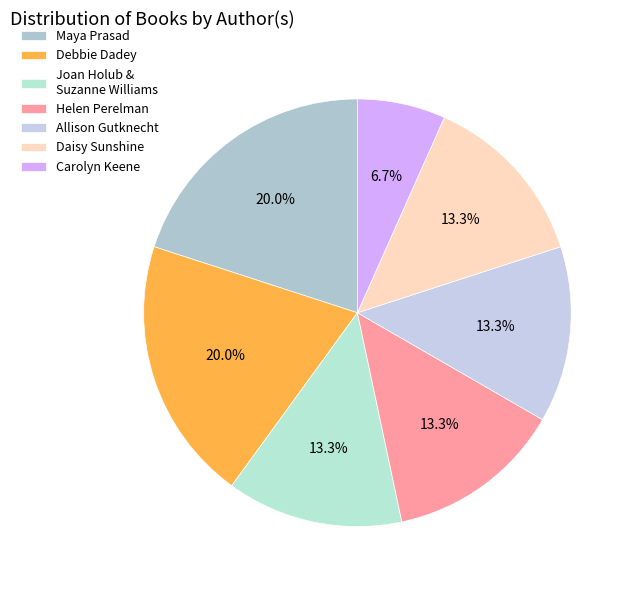

Count the number of slices in the pie.

7